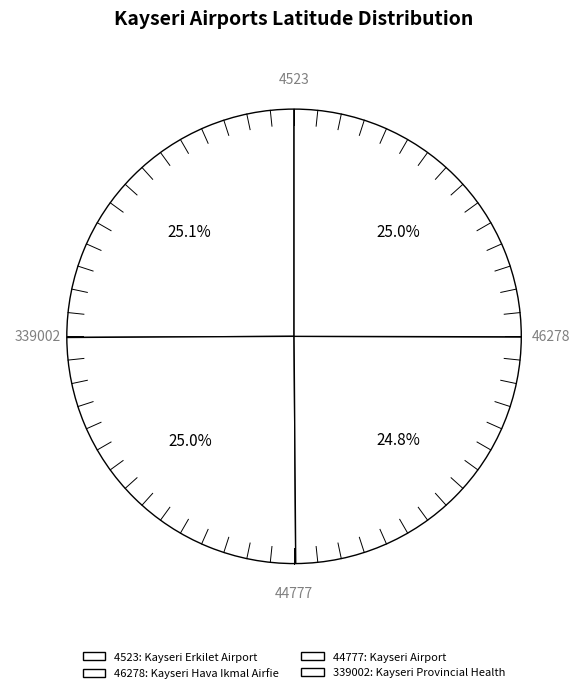

Rank the categories by value from highest to lowest.

4523, 46278, 339002, 44777